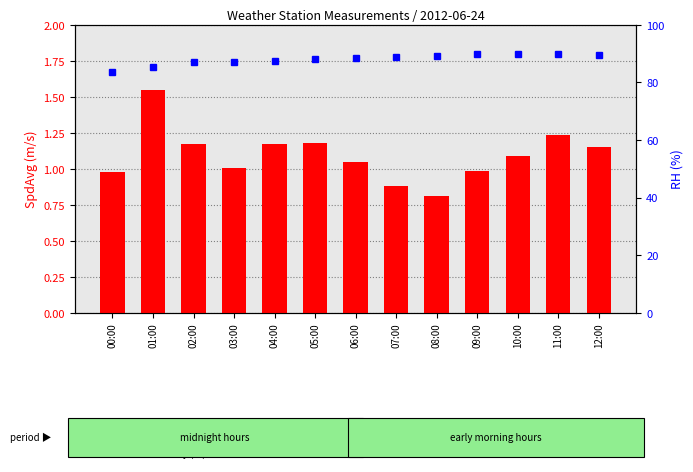

What is the smallest value displayed?

0.8